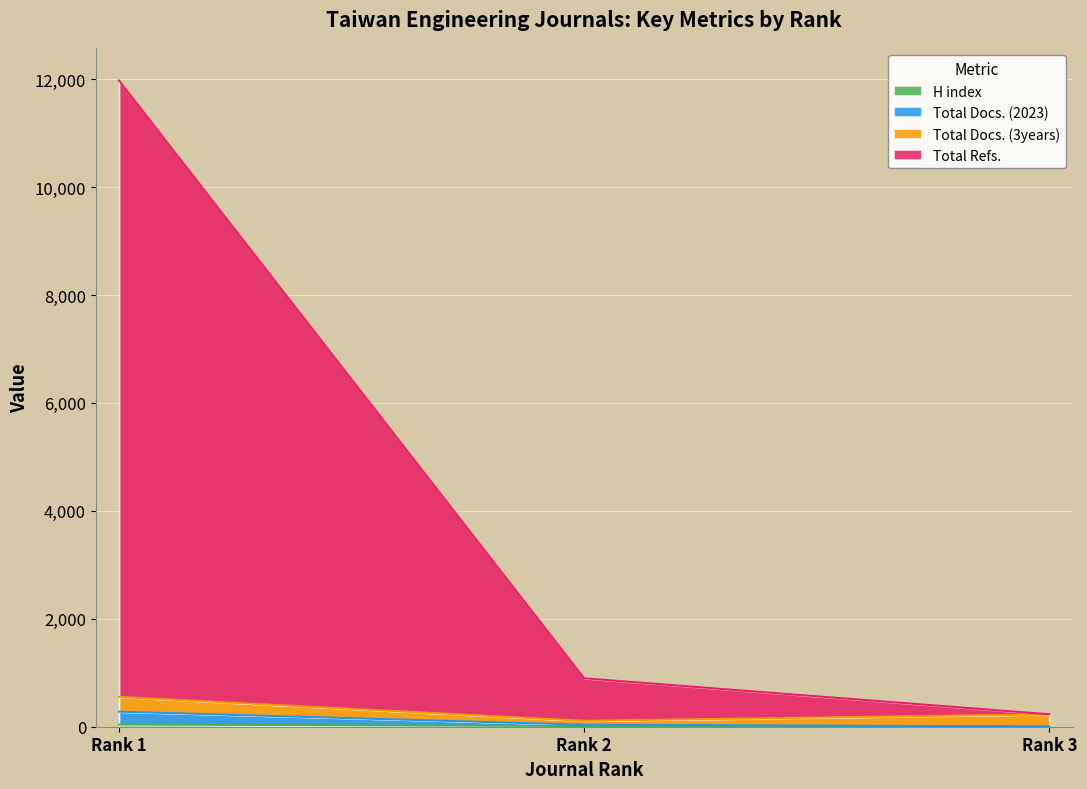

What is the maximum value shown in the chart?

11975